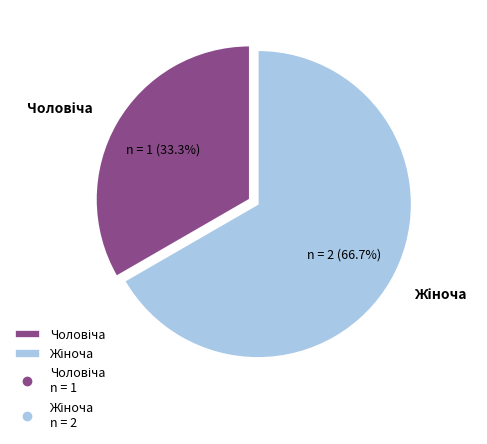

Does any single category account for the majority?

Yes